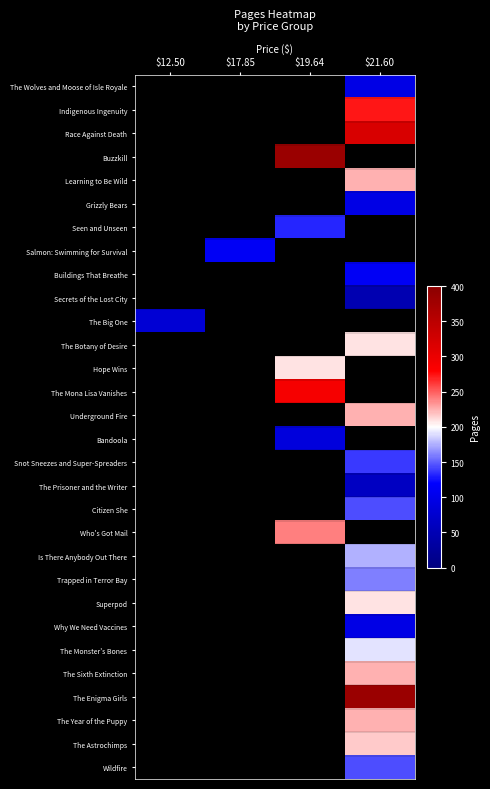

How many distinct data groups are displayed?

30